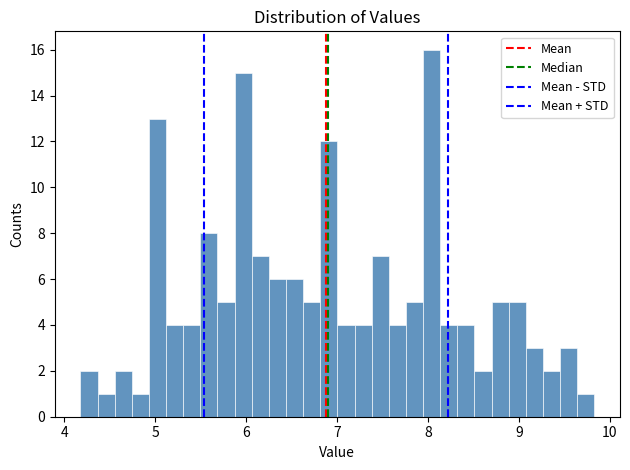

Around what value on the x-axis is the tallest bar? Give the approximate position of its centre, as read against the axis.

8.0